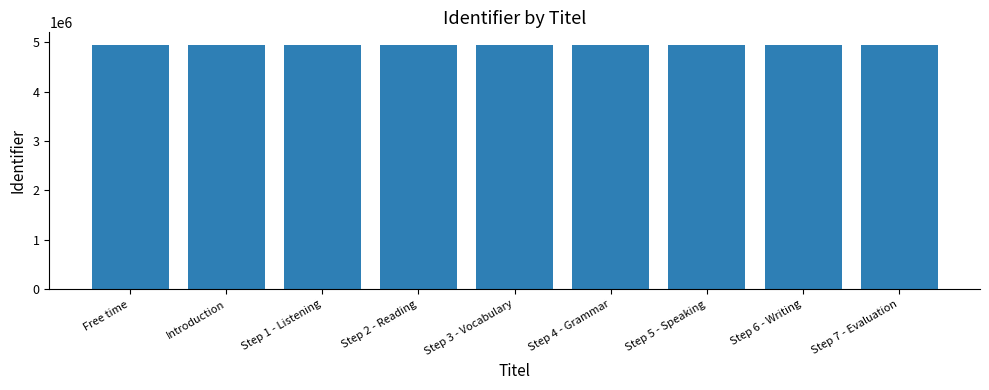

What is the minimum value shown in the chart?

4949370